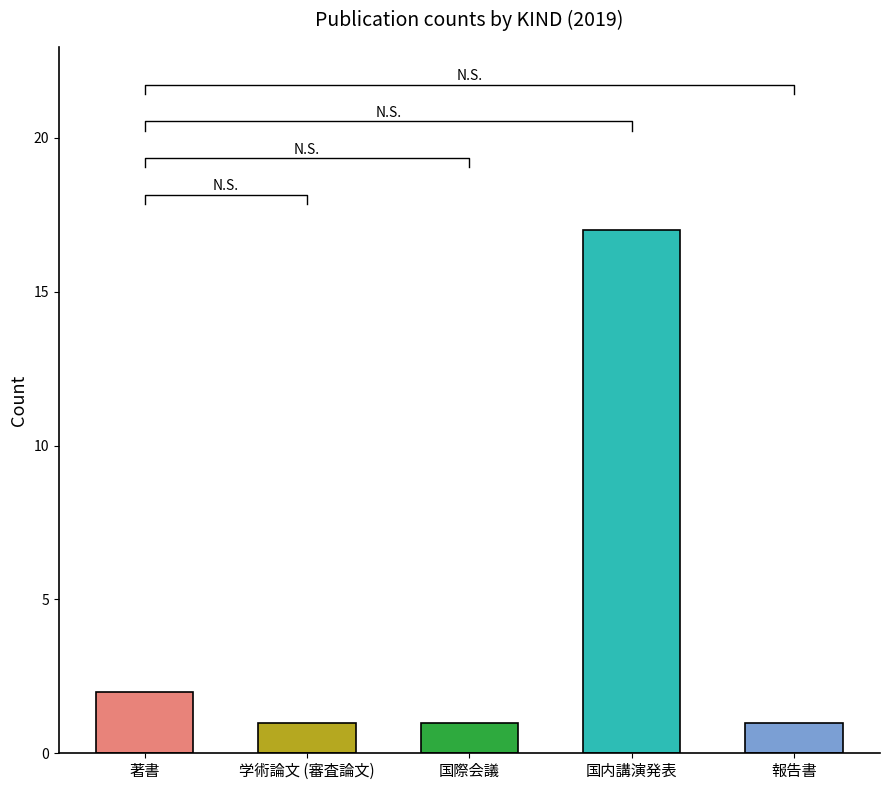

Count the number of data series in this chart.

1